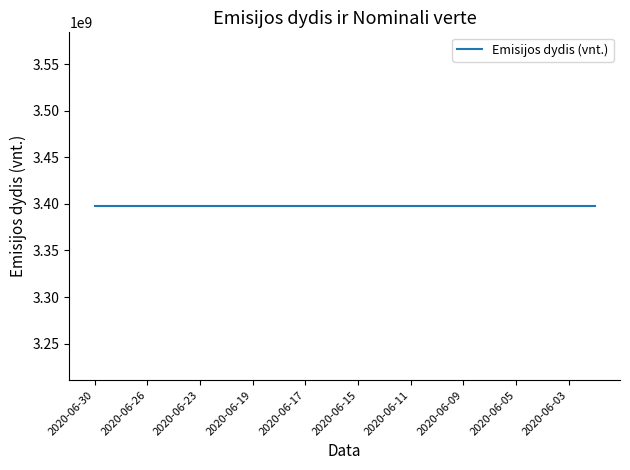

True or false: Emisijos dydis (vnt.) has a value of 4501421648.1 at 2020-06-08.

False